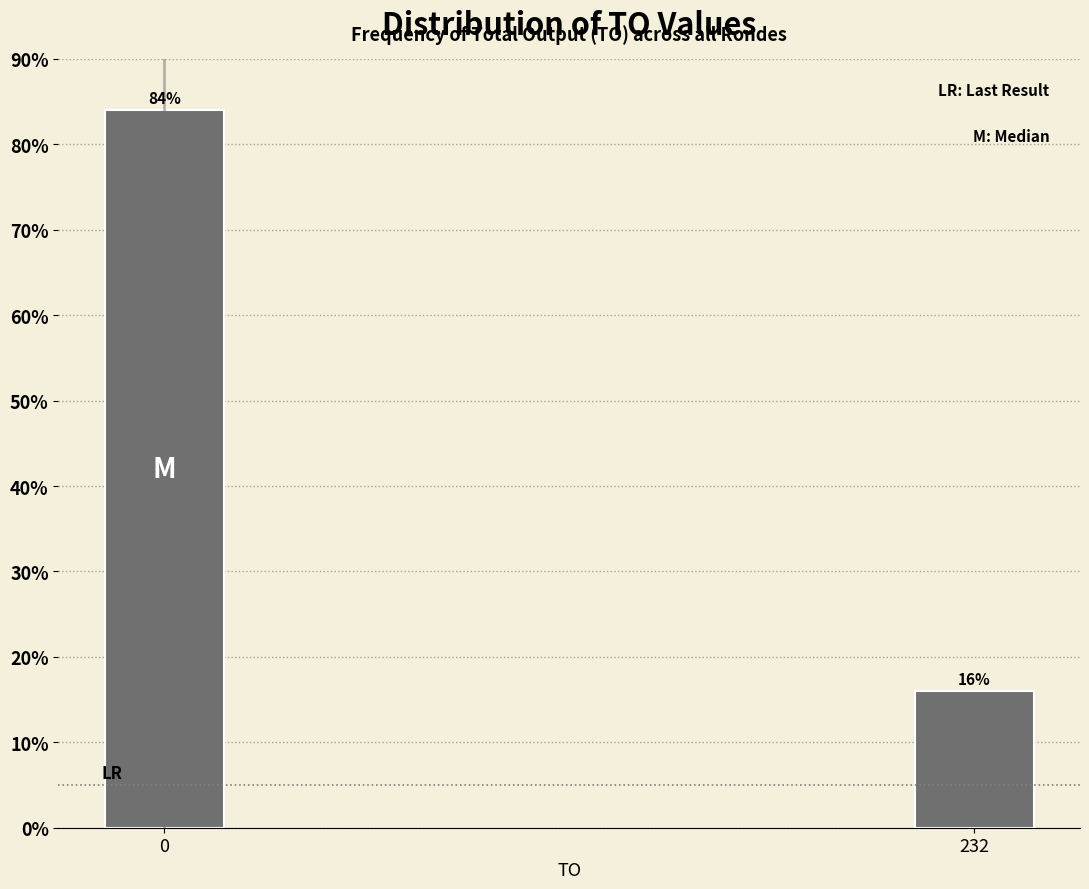

Reading right to left, transcribe all the data shown in this chart.

232=16	0=84